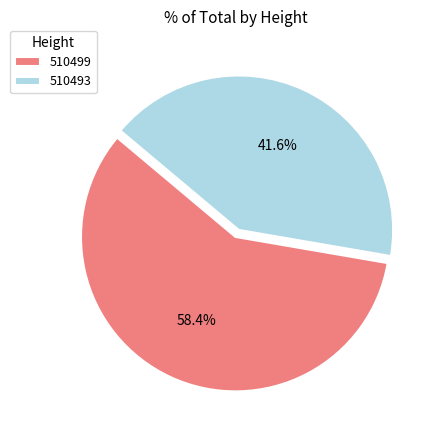

Rank the categories by value from highest to lowest.

510499, 510493